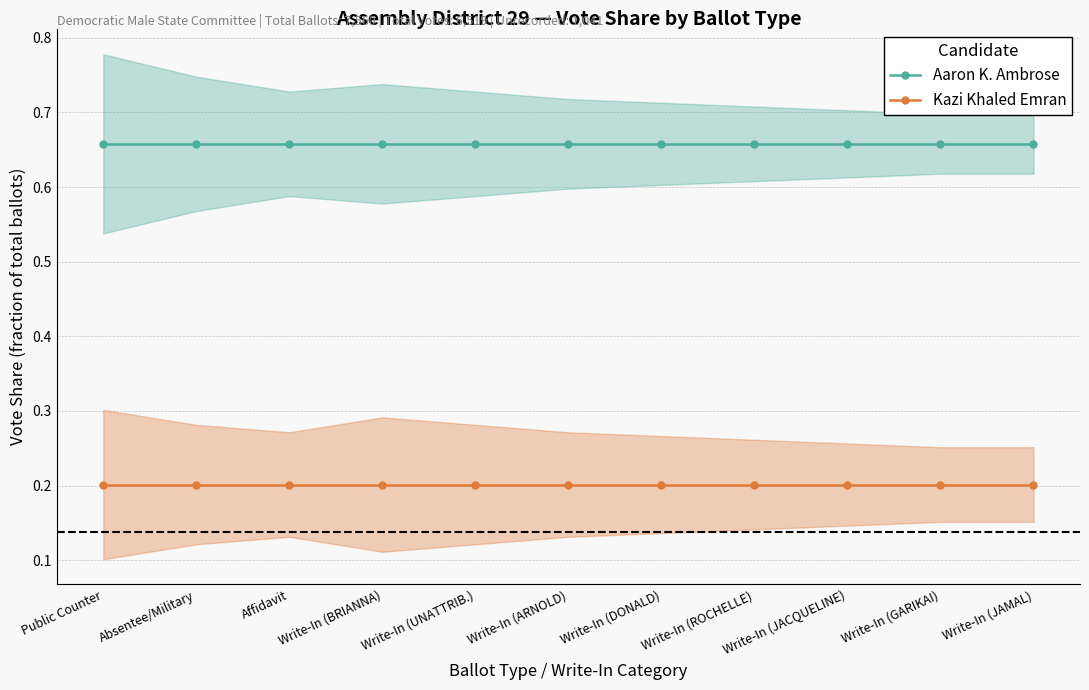

How many categories are shown in the chart?

11